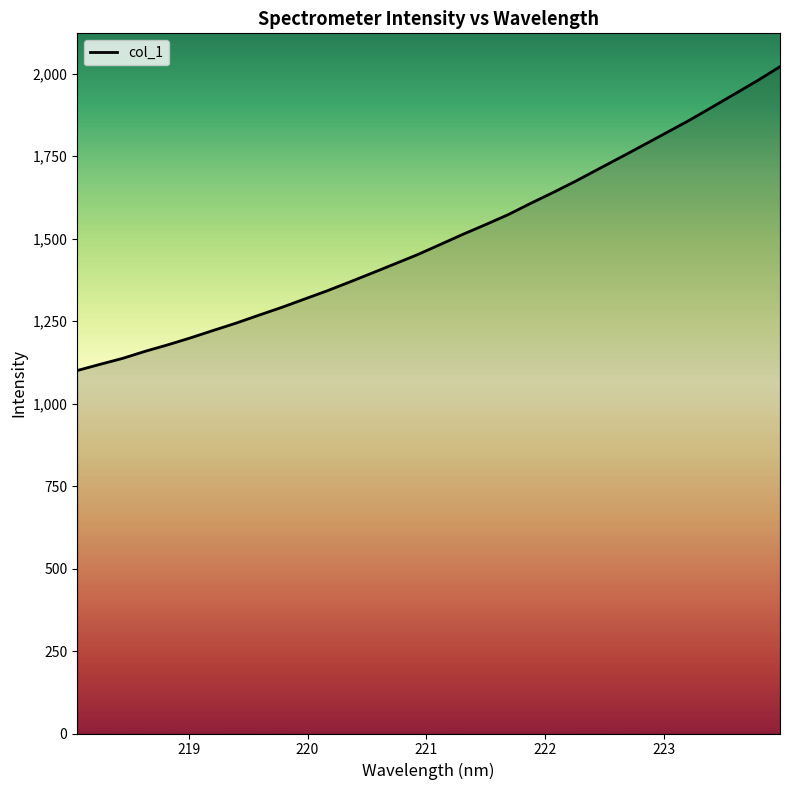

What is the difference between the maximum and minimum values?

921.2